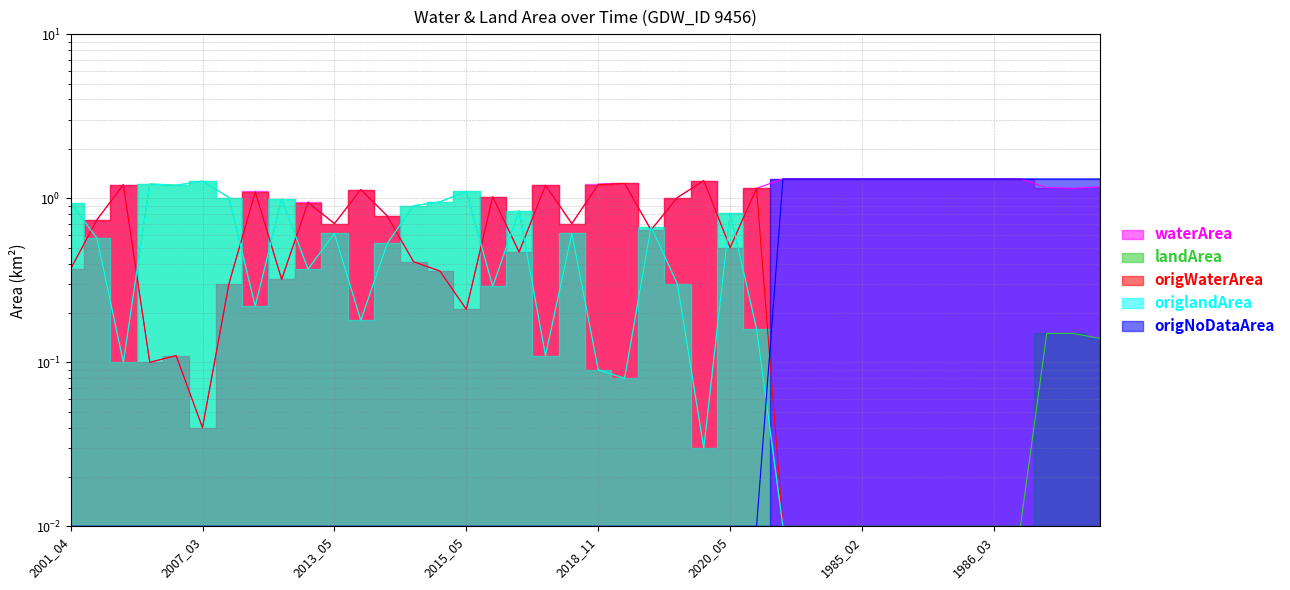

What is the difference between the highest and lowest values at 1986_01?

1.3